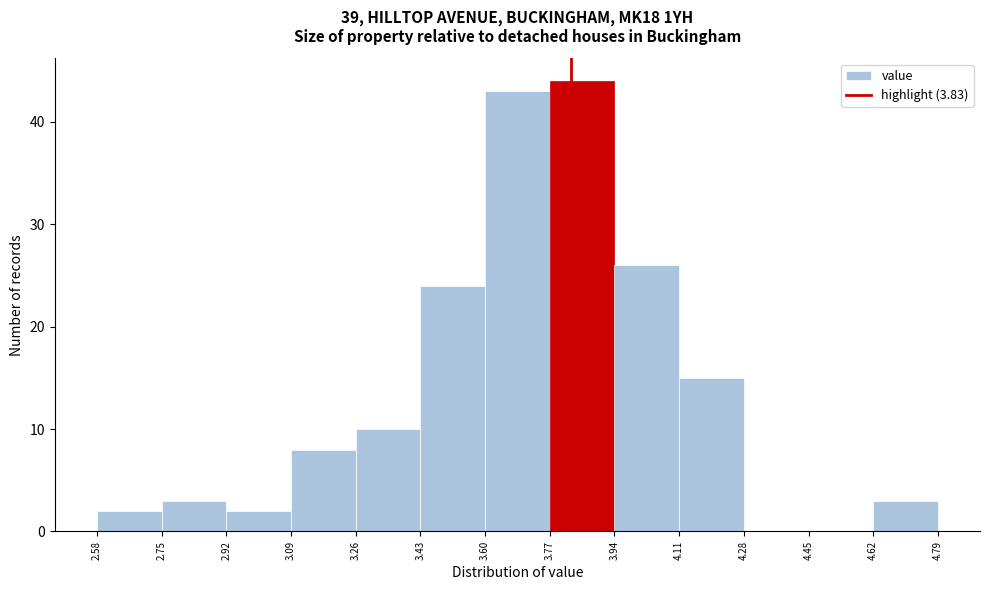

How tall is the bar that spans 2.58 to 2.75 on the x-axis? The values are not printed on the chart, so give them approximately, as read against the axis.

2